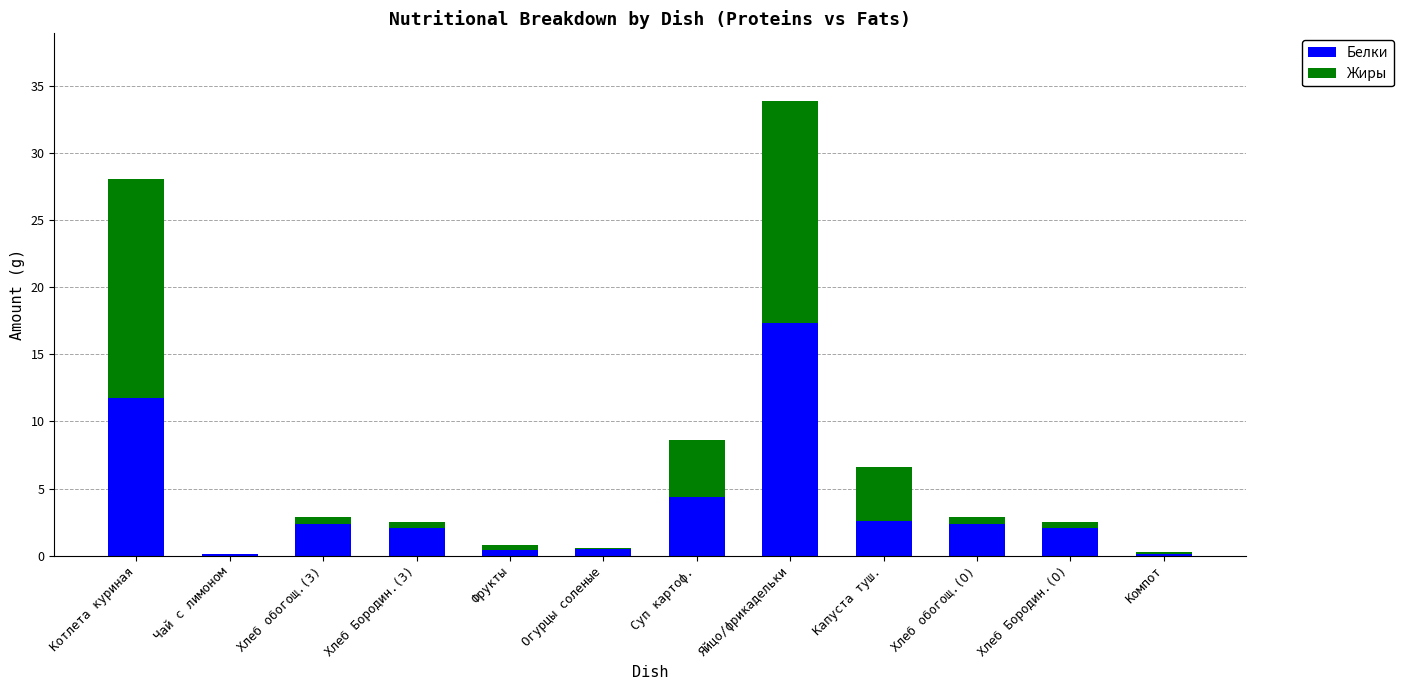

How many series are shown in this chart?

2